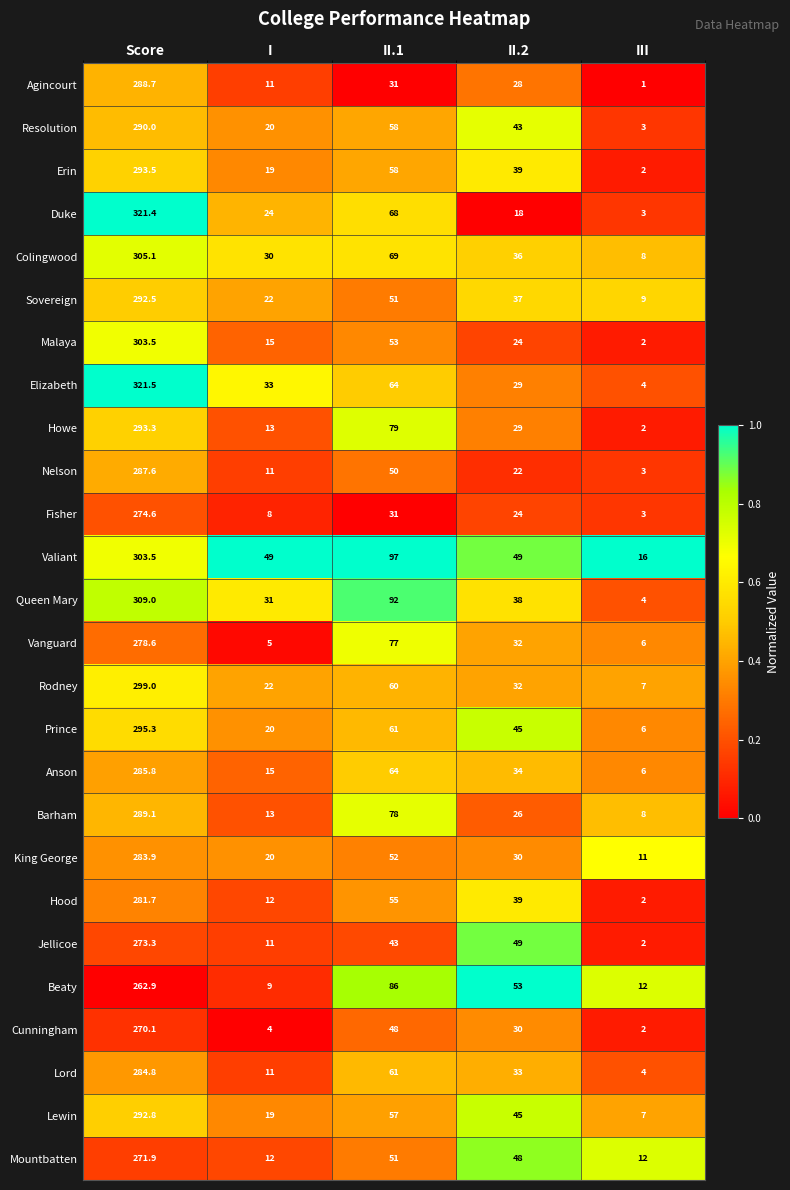

At which category is the sum across all series the highest?

Score